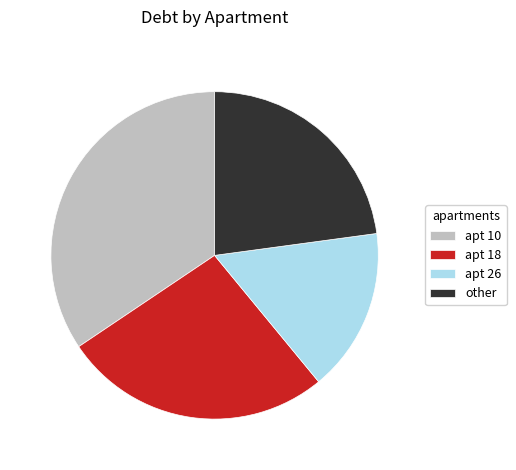

Approximately how many times larger is the value at apt 10 compared to apt 26?

2.1